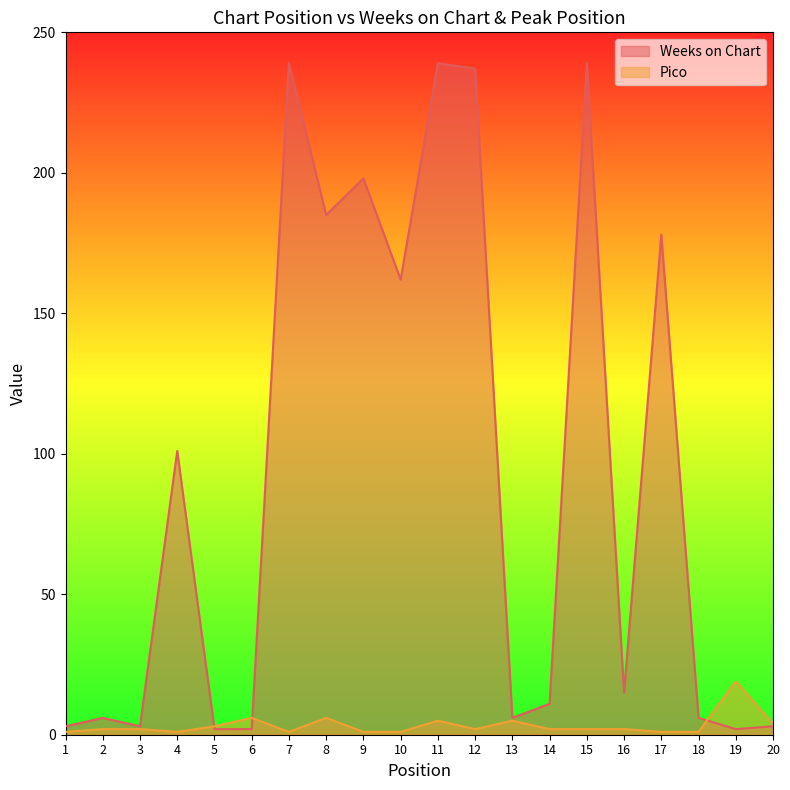

At which label does Pico reach its peak?

19